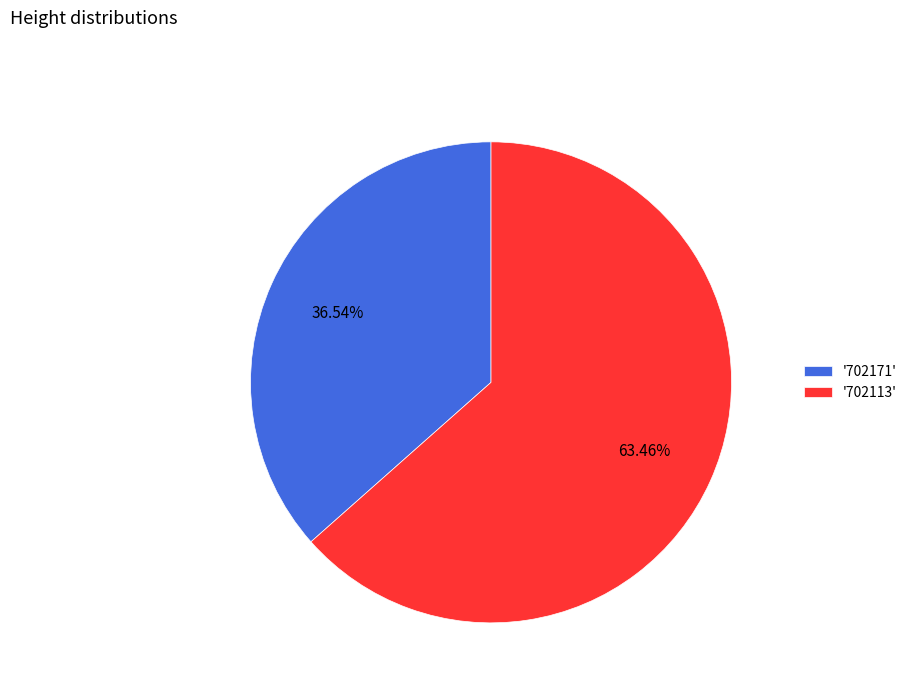

Do '702171' and '702113' together represent more than half of the pie?

Yes